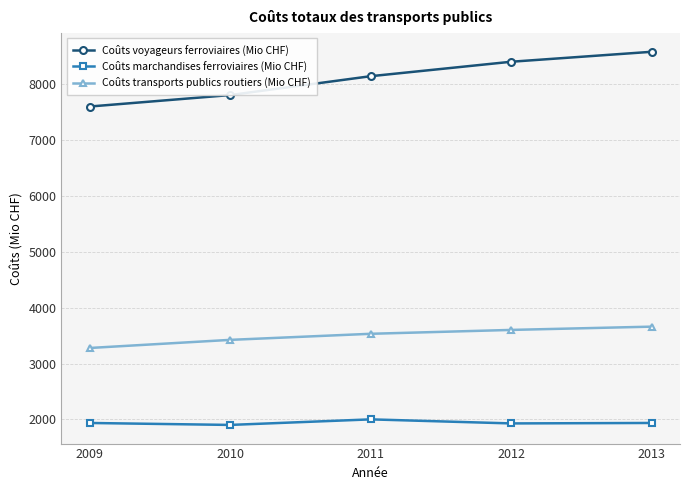

True or false: Coûts voyageurs ferroviaires (Mio CHF) and Coûts marchandises ferroviaires (Mio CHF) intersect in this chart.

False